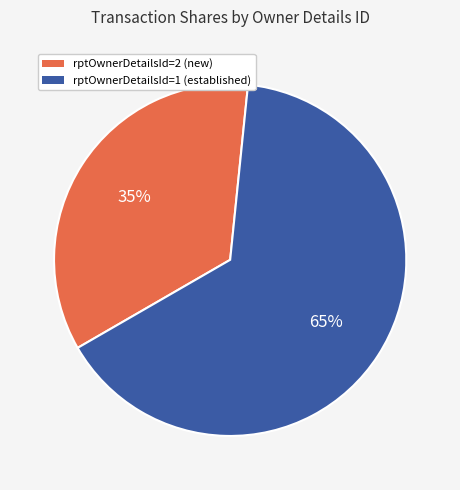

Which category has the smallest portion of the pie?

rptOwnerDetailsId=2 (new)